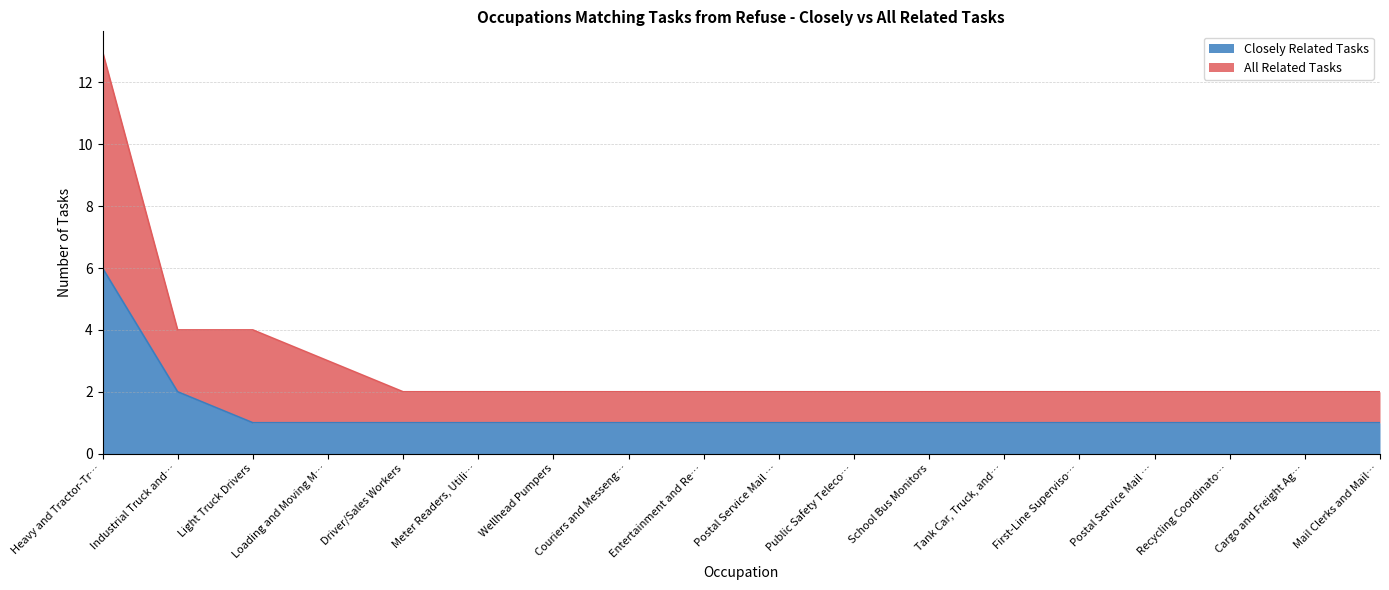

The value of All Related Tasks at Entertainment and Re… is 2. True or false?

True